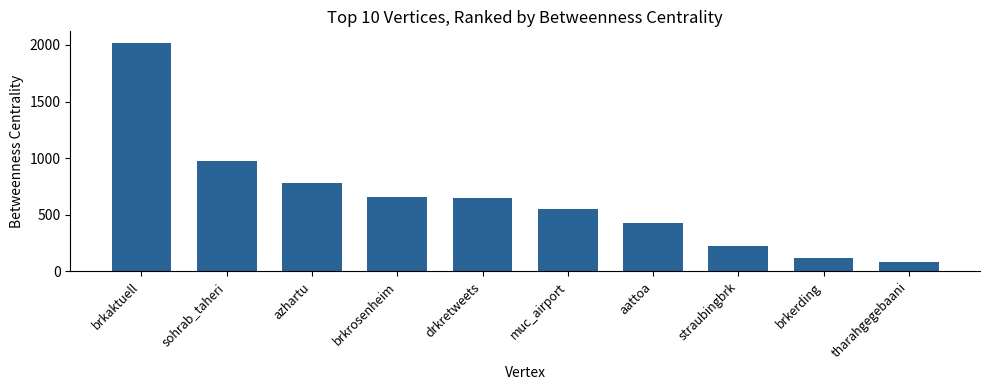

Is it true that the value at muc_airport is 551.3?

True